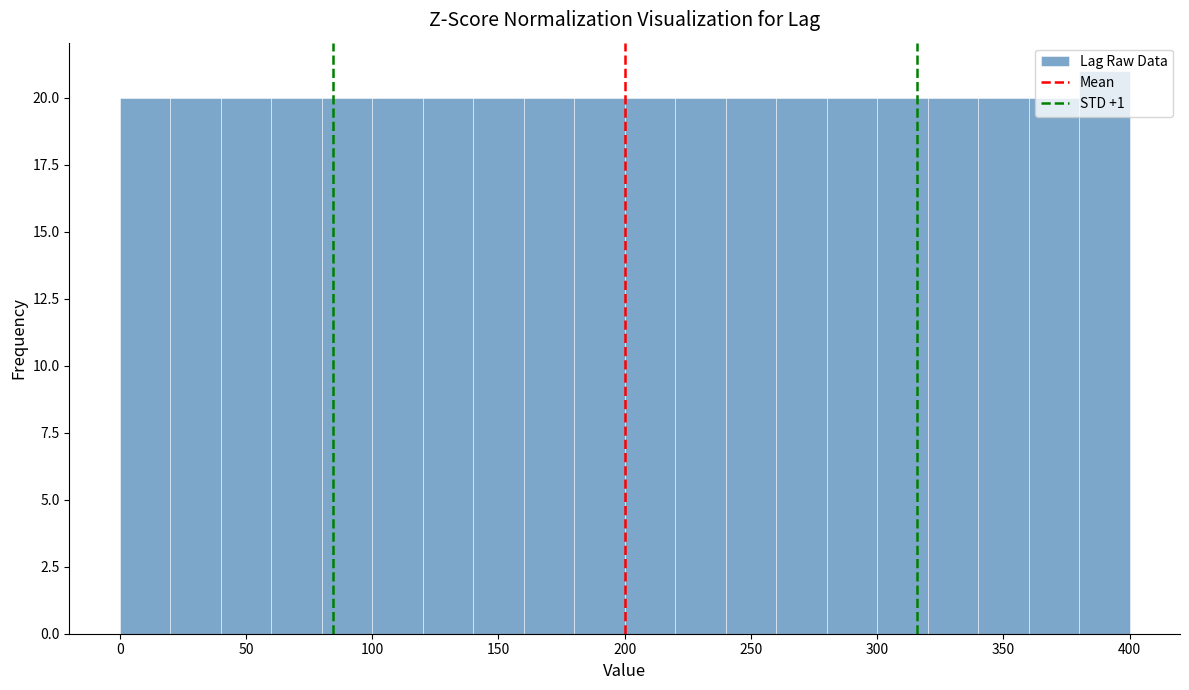

Reading left to right, transcribe this chart: for each bar, give the range it covers on the x-axis and its height. The values are not printed on the chart, so give them approximately, as read against the axis.

0 to 20: 20
20 to 40: 20
40 to 60: 20
60 to 80: 20
80 to 100: 20
100 to 120: 20
120 to 140: 20
140 to 160: 20
160 to 180: 20
180 to 200: 20
200 to 220: 20
220 to 240: 20
240 to 260: 20
260 to 280: 20
280 to 300: 20
300 to 320: 20
320 to 340: 20
340 to 360: 20
360 to 380: 20
380 to 400: 21